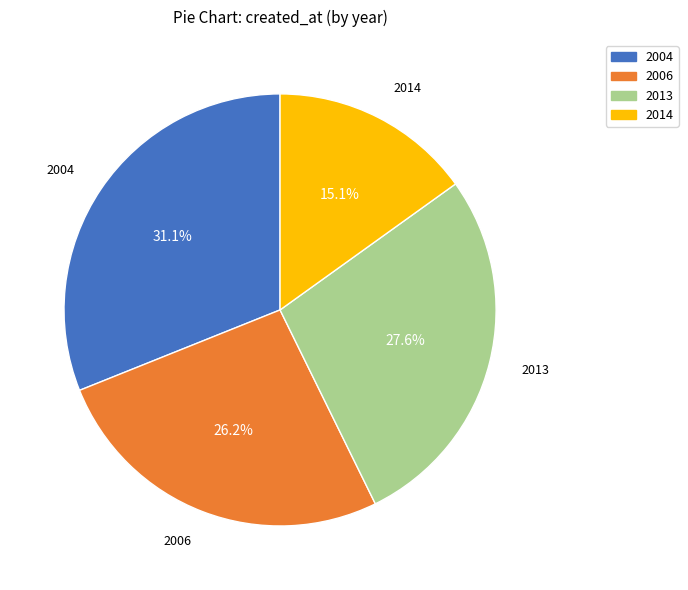

How many slices are in this pie chart?

4